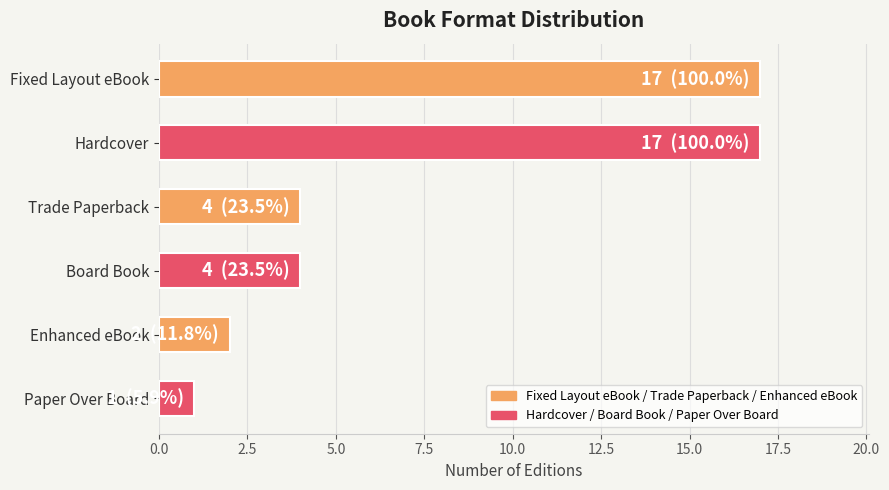

Reading top to bottom, transcribe all the data shown in this chart.

17	17	4	4	2	1